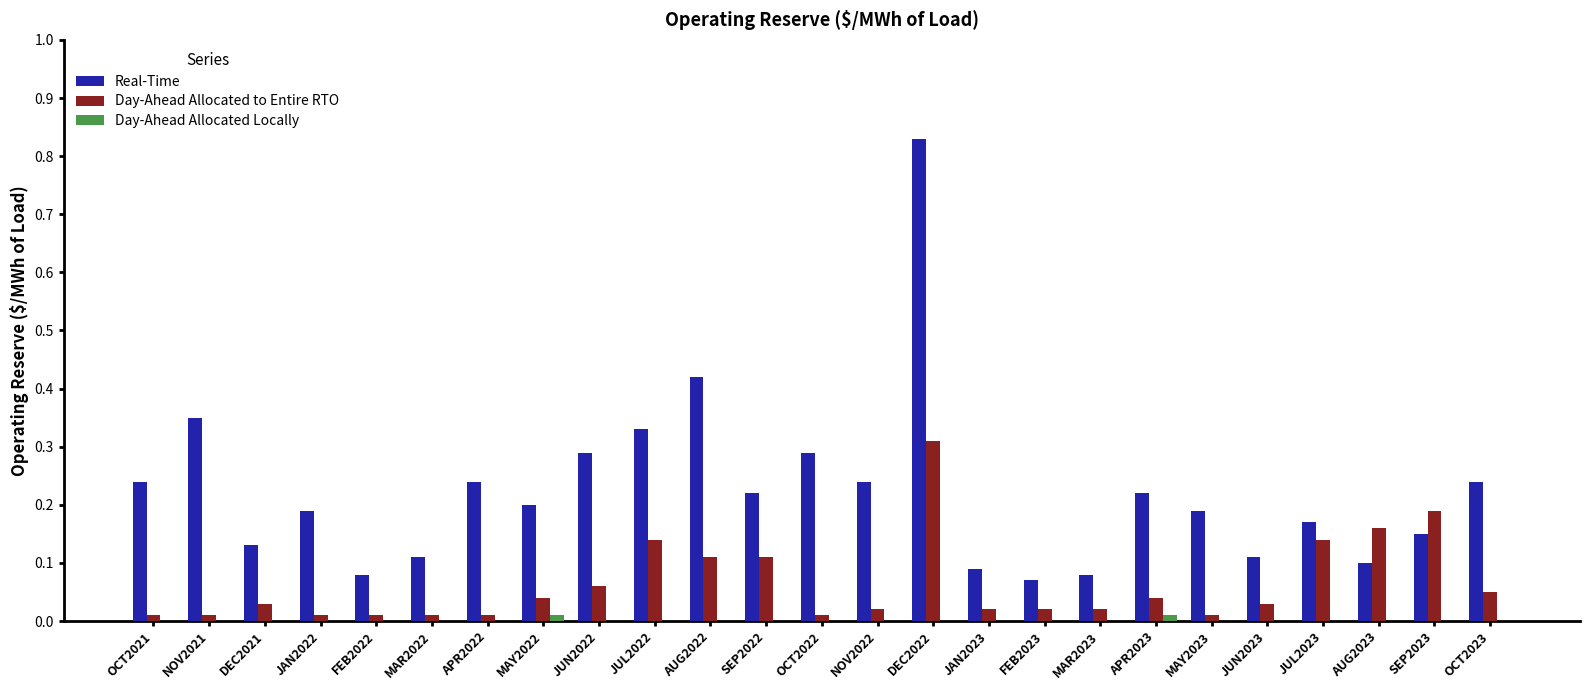

Are the bars horizontal?

No